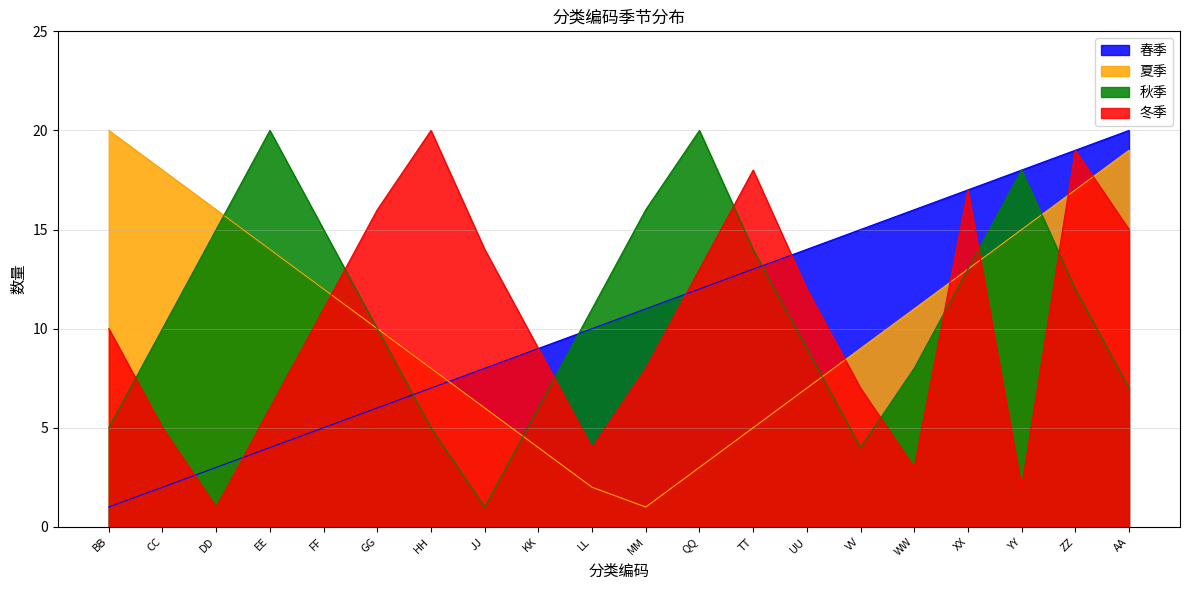

At which label does 秋季 reach its minimum?

JJ